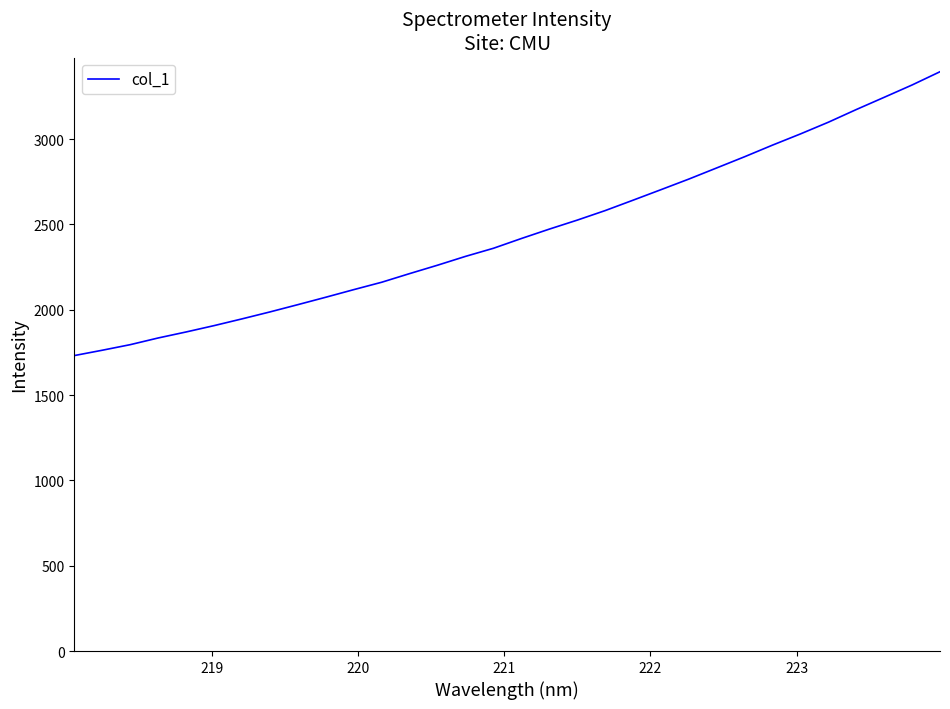

What is the greatest value displayed?

3394.5